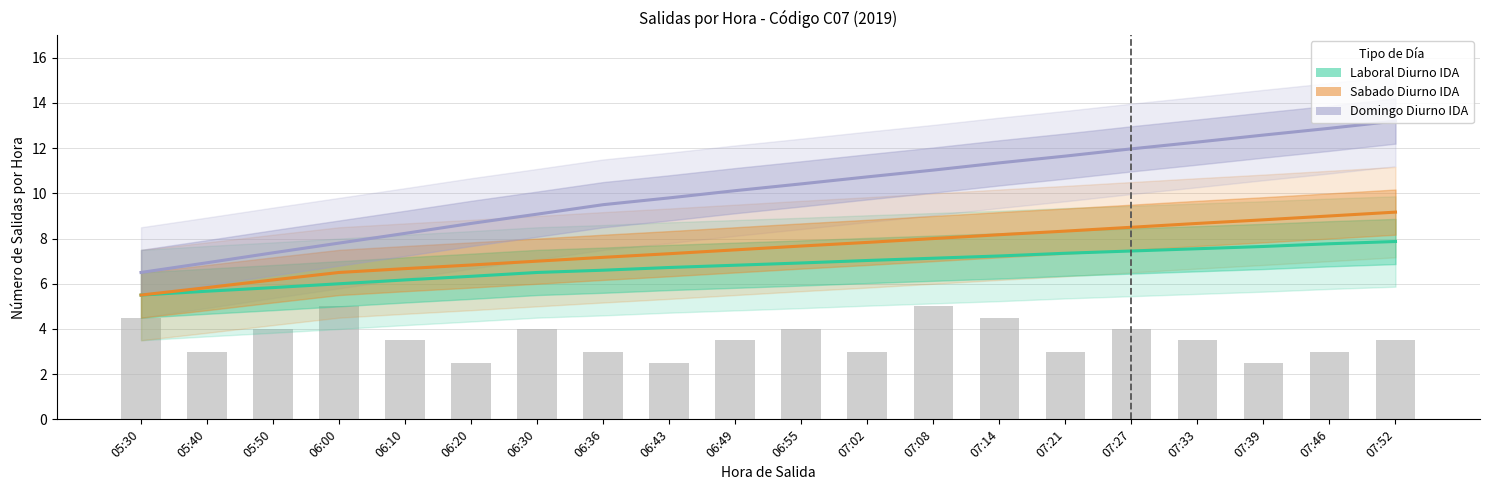

Which series has the largest range (max minus min)?

Domingo Diurno IDA